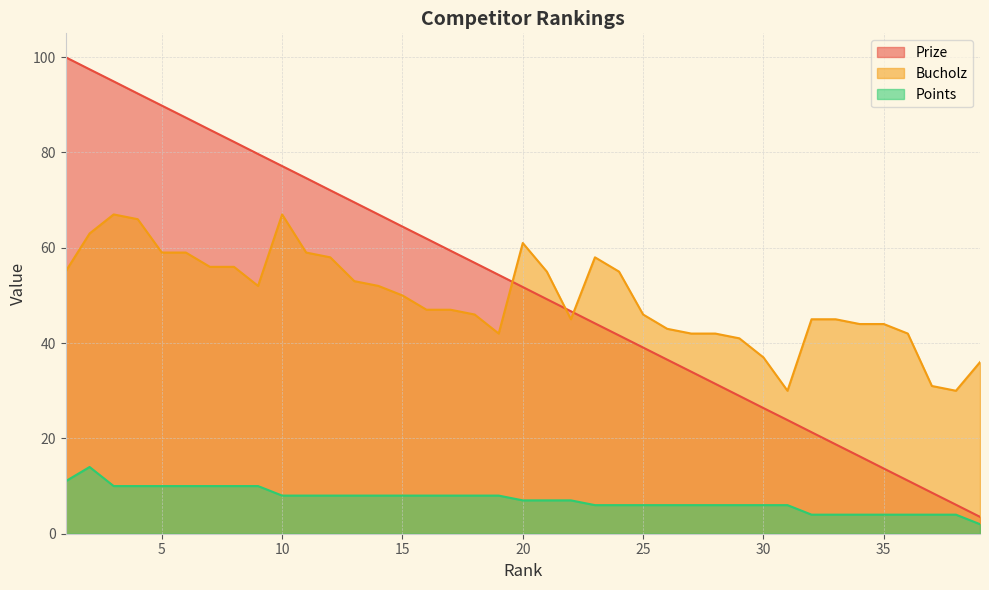

At which label is Bucholz closest to 48?

16